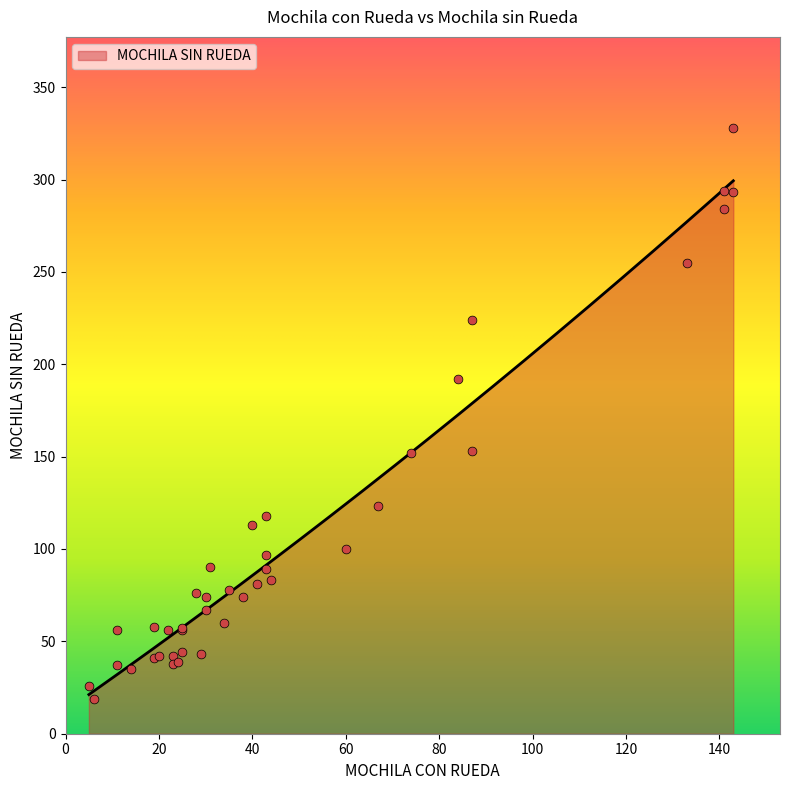

What is the ratio of the value at 25 to the value at 133?

0.2